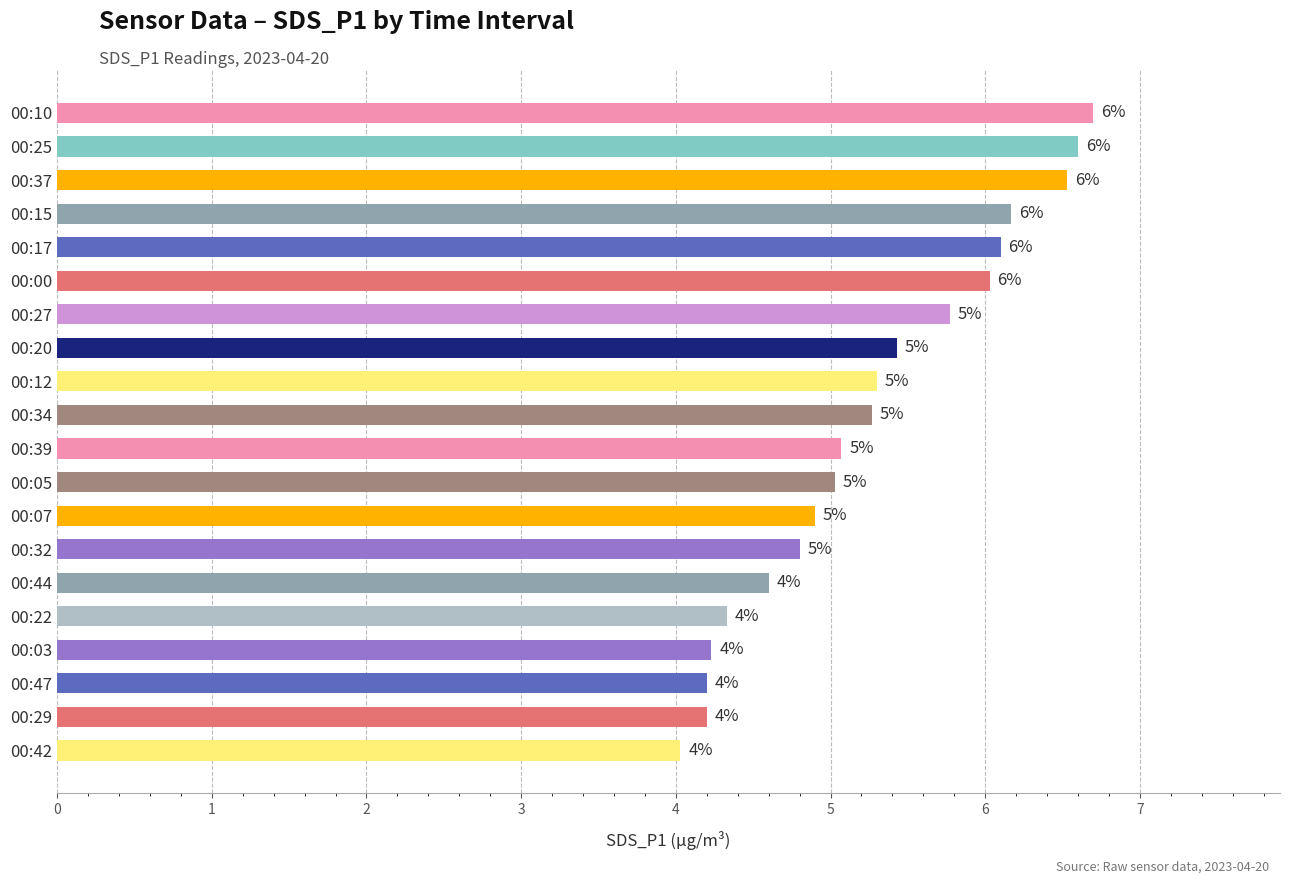

What is the difference between the second highest and second lowest values?

2.4